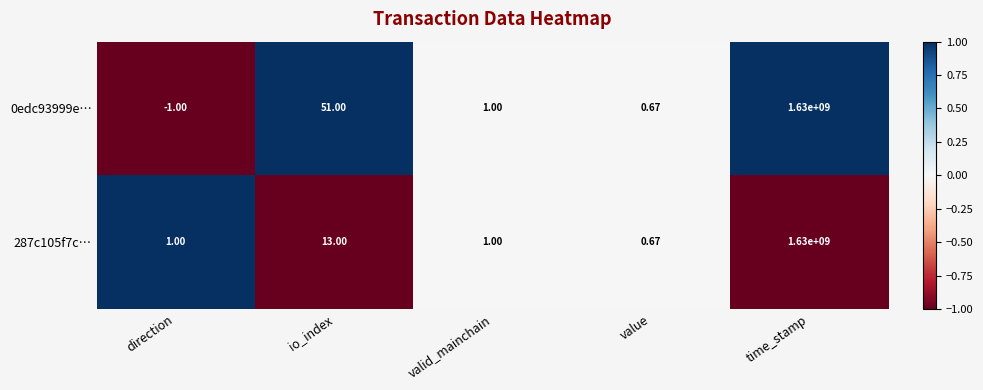

List the labels in order of 0edc93999e… value, largest first.

time_stamp, io_index, valid_mainchain, value, direction